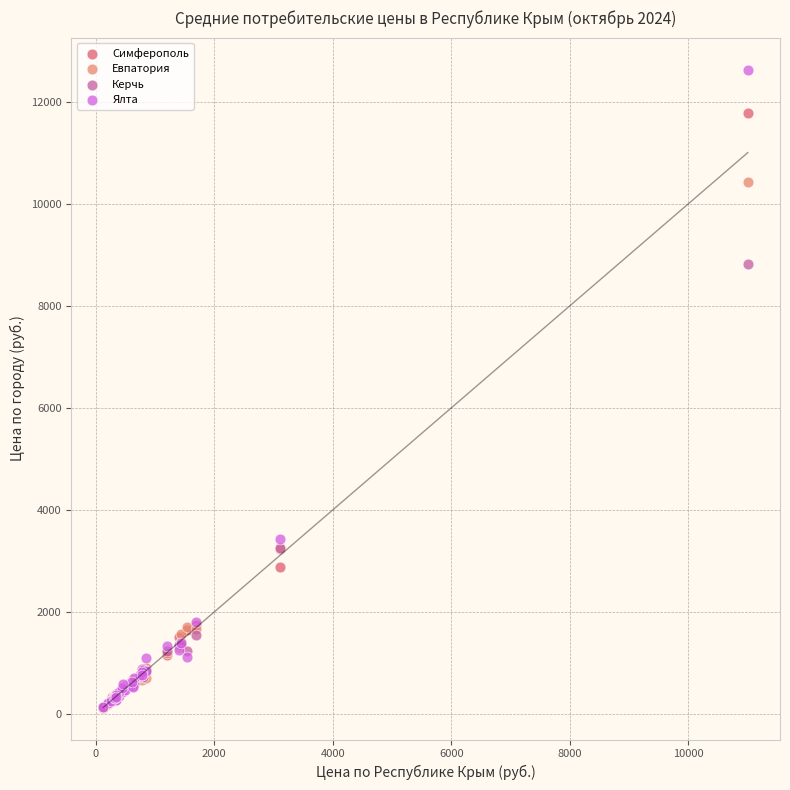

In the Ялта series, what Y value is closest to 6384?

3430.7